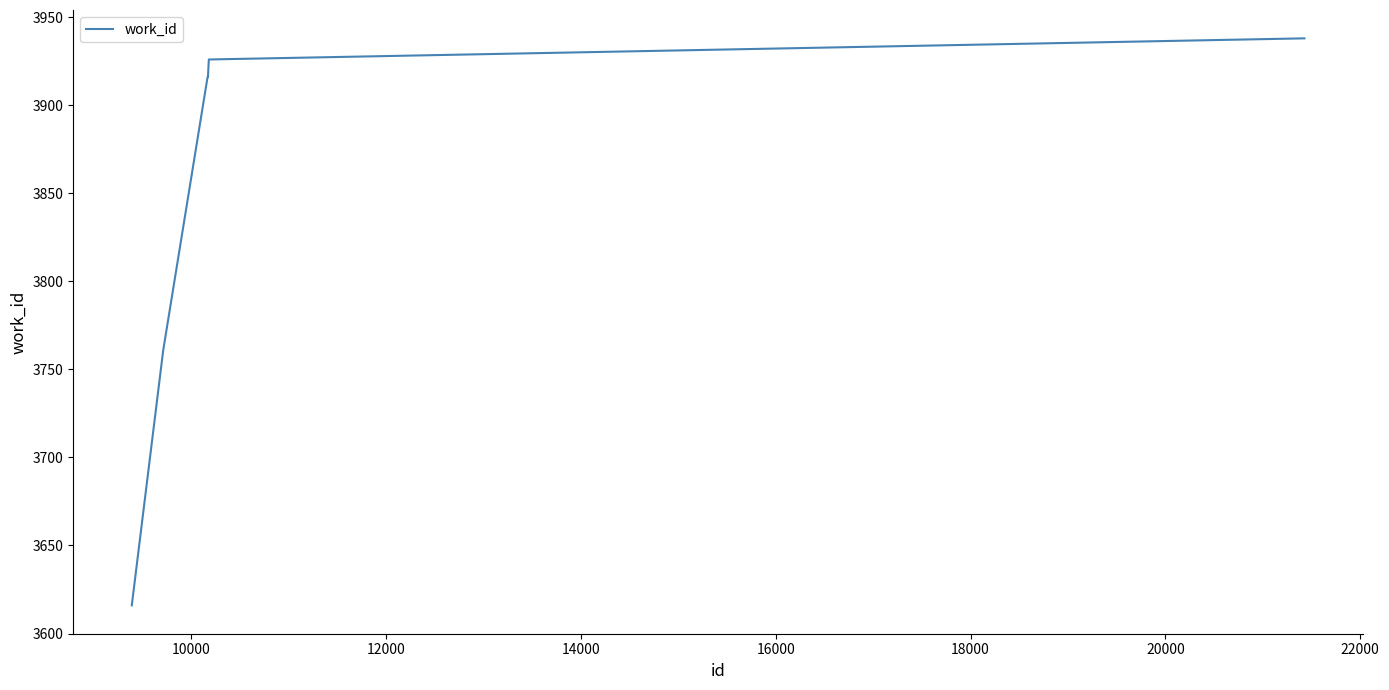

What is the difference between the maximum and minimum values?

322